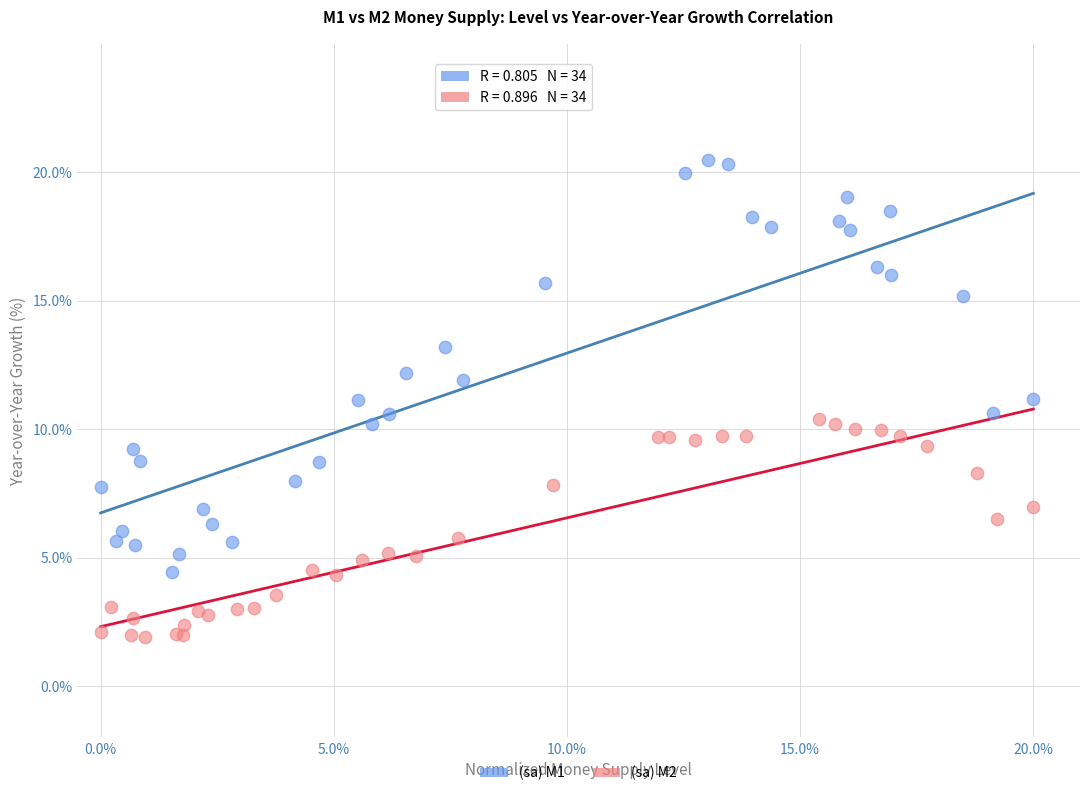

Which series reaches the minimum Y coordinate?

(sa) M2